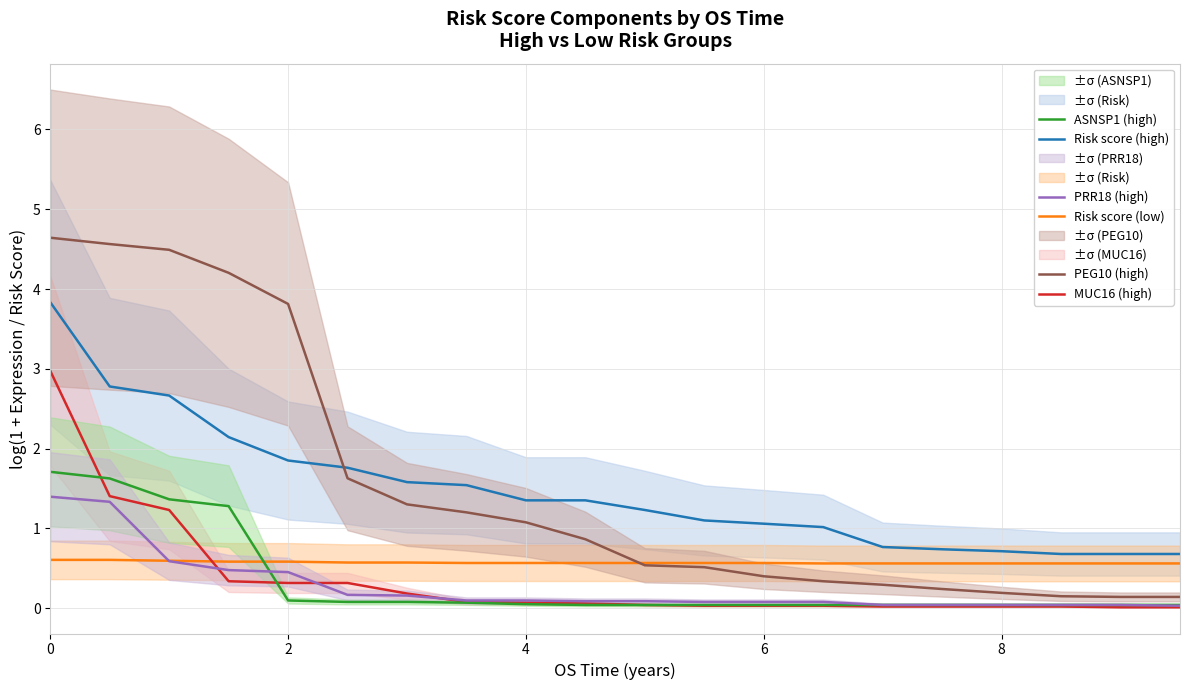

The value of PEG10 (high) at 6 is 0.1. True or false?

False